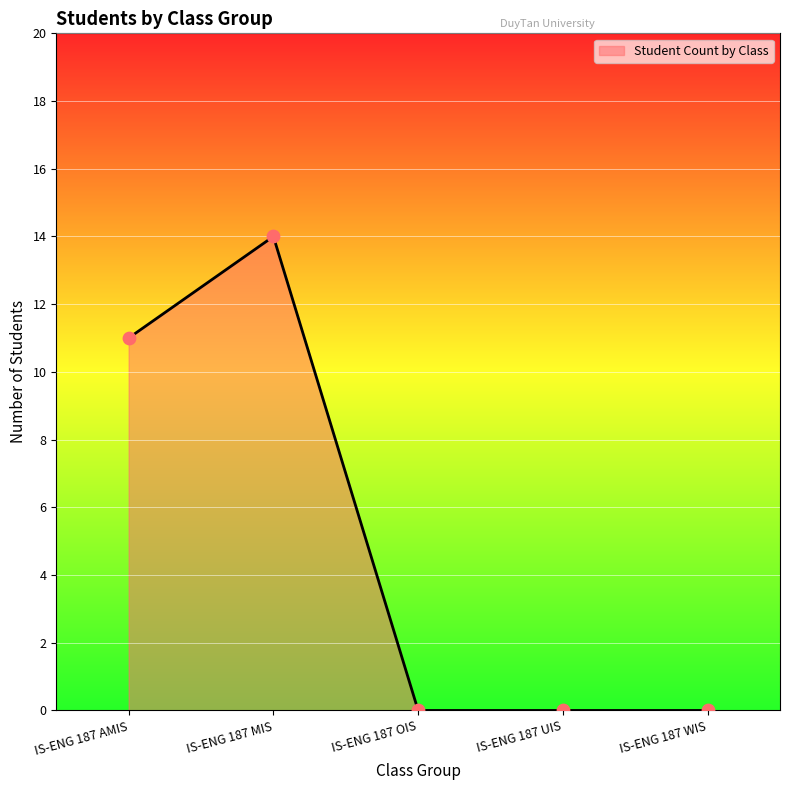

Between IS-ENG 187 AMIS and IS-ENG 187 UIS, which is larger?

IS-ENG 187 AMIS